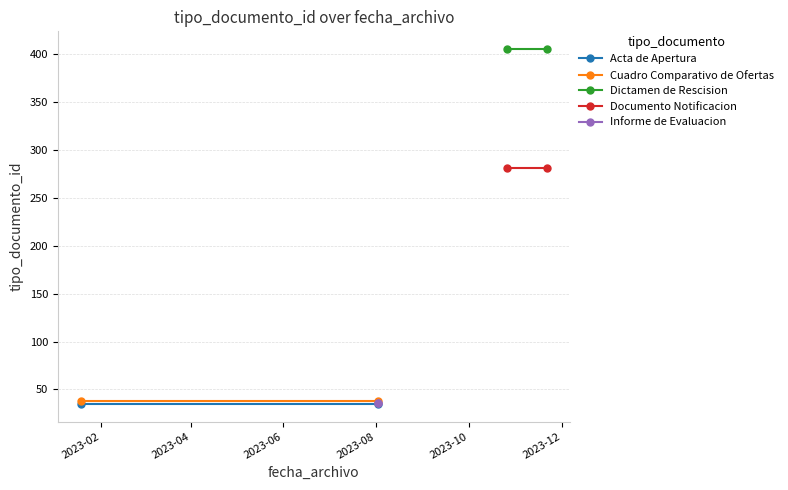

Which series has the widest spread of values?

Acta de Apertura